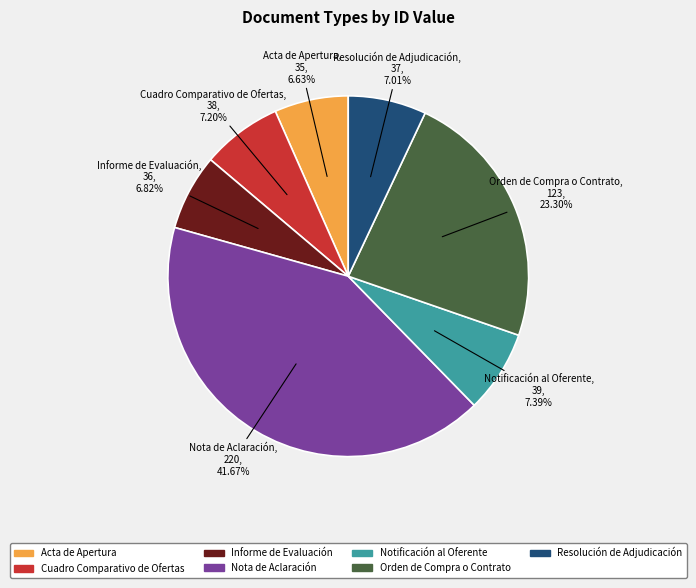

Does any single category account for the majority?

No